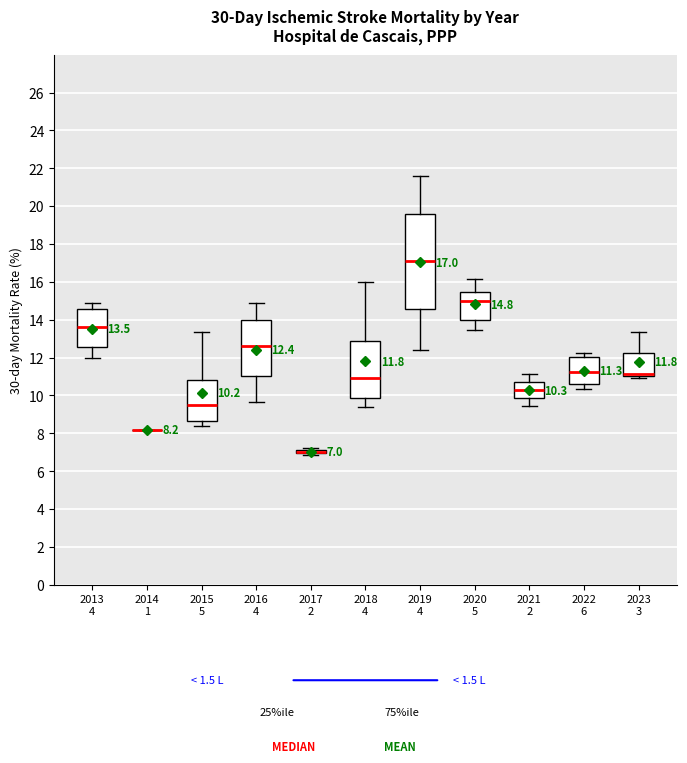

Comparing the boxes themselves (not the whiskers), which one is the tallest?

2019 4